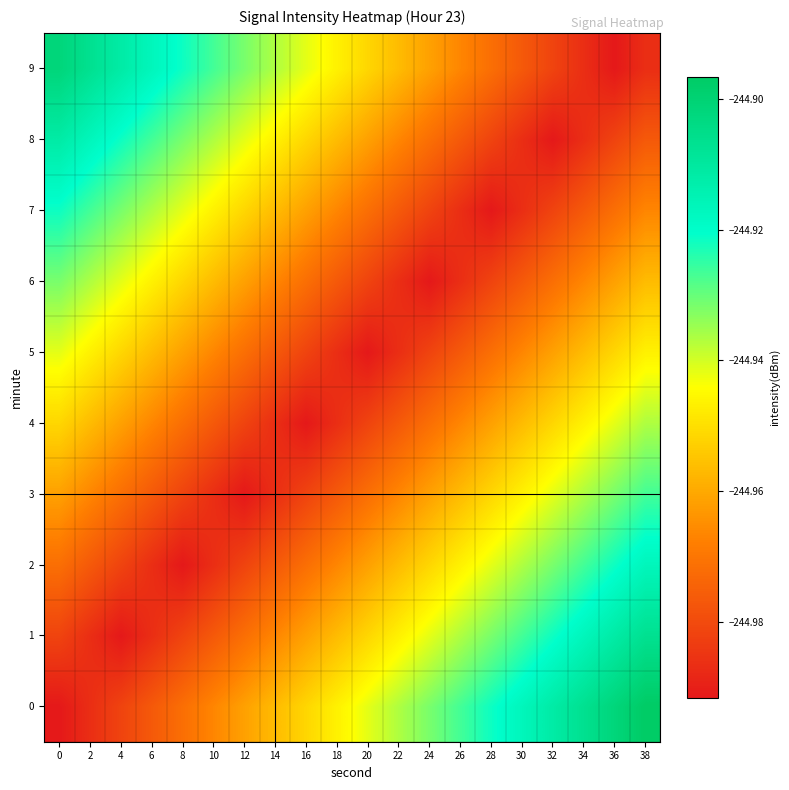

What is the total value across all series at 22?

-2449.7